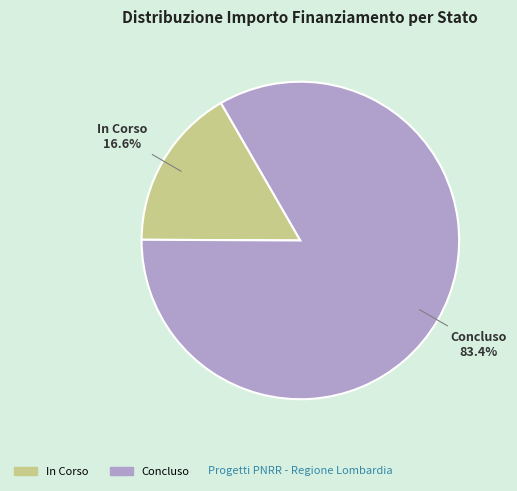

Between In Corso and Concluso, which is larger?

Concluso